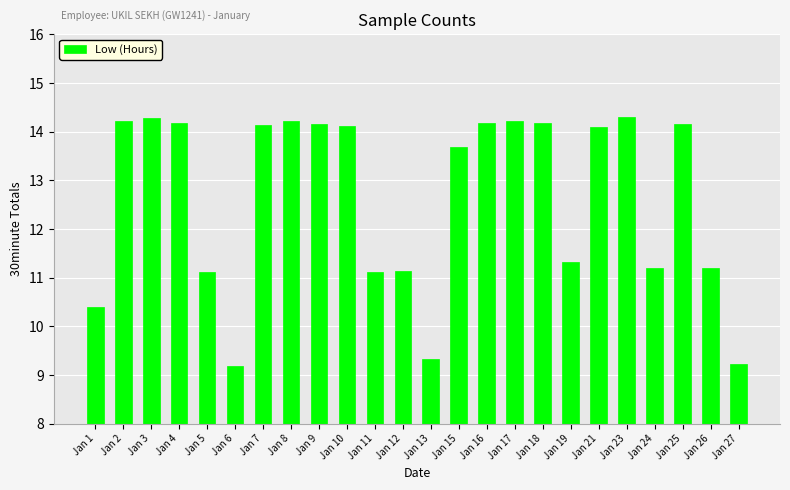

Where does the data first go above 14?

Jan 2